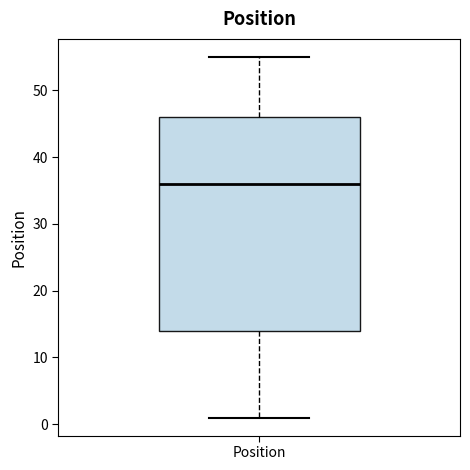

Where does the lower whisker of the box for Position end on the y-axis? The values are not printed on the chart, so give them approximately, as read against the axis.

1